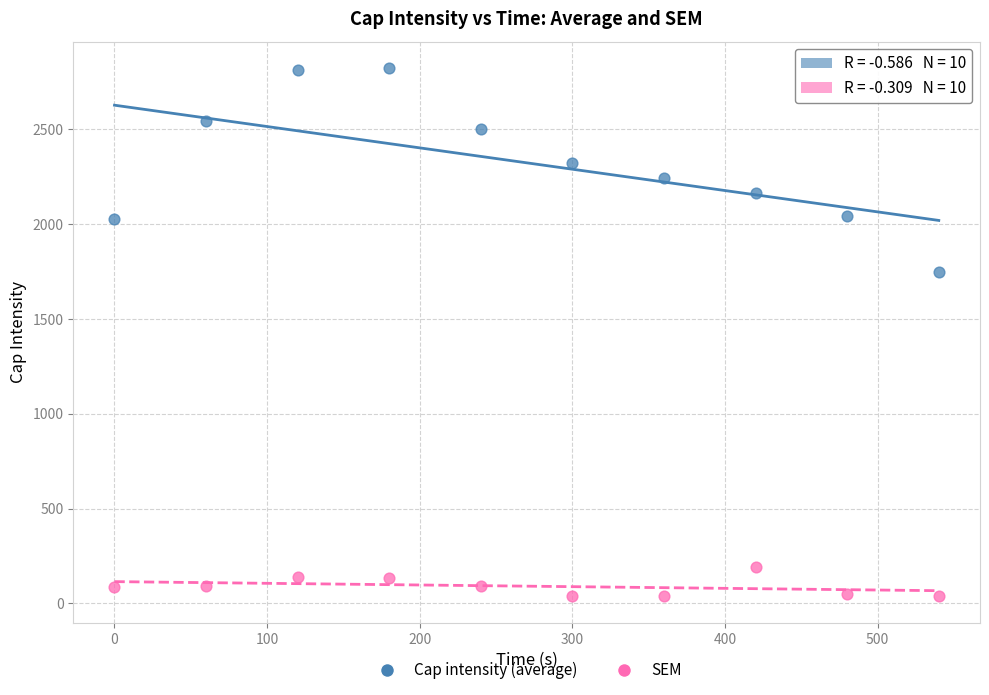

Which series has the widest spread of Y values?

Cap intensity (average)